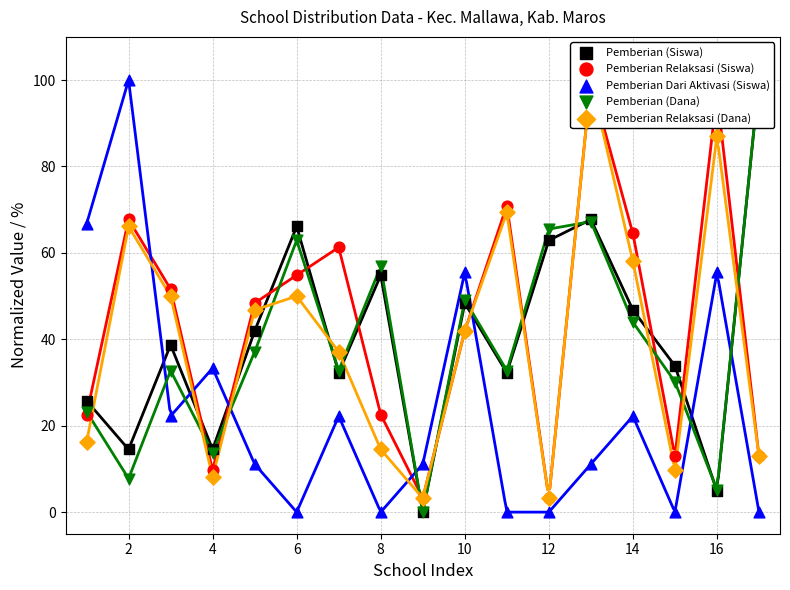

At how many categories does at least one series exceed 99?

3